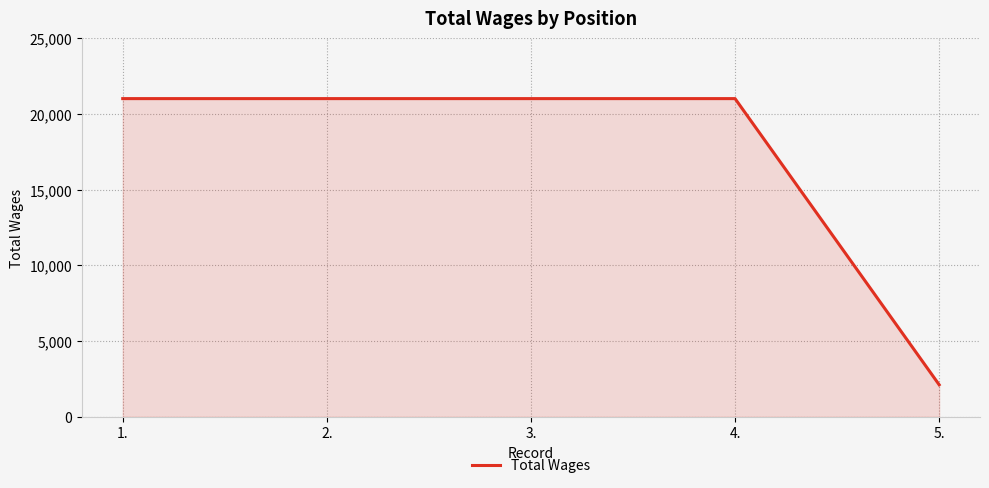

How many lines are shown in the chart?

1